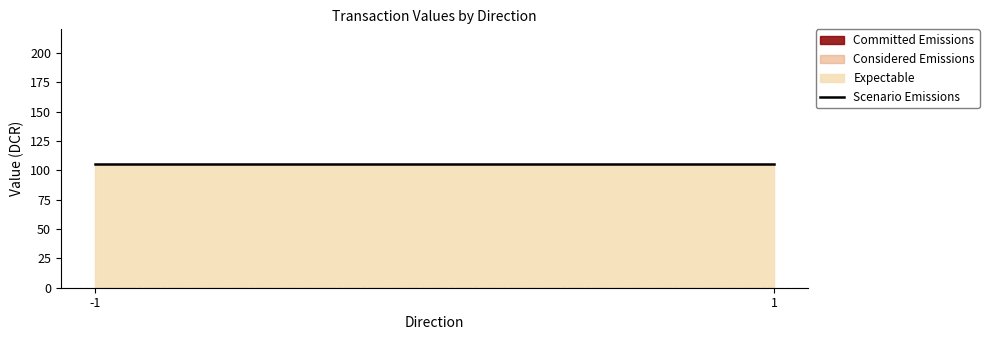

What is the maximum value for Committed Emissions?

105.4